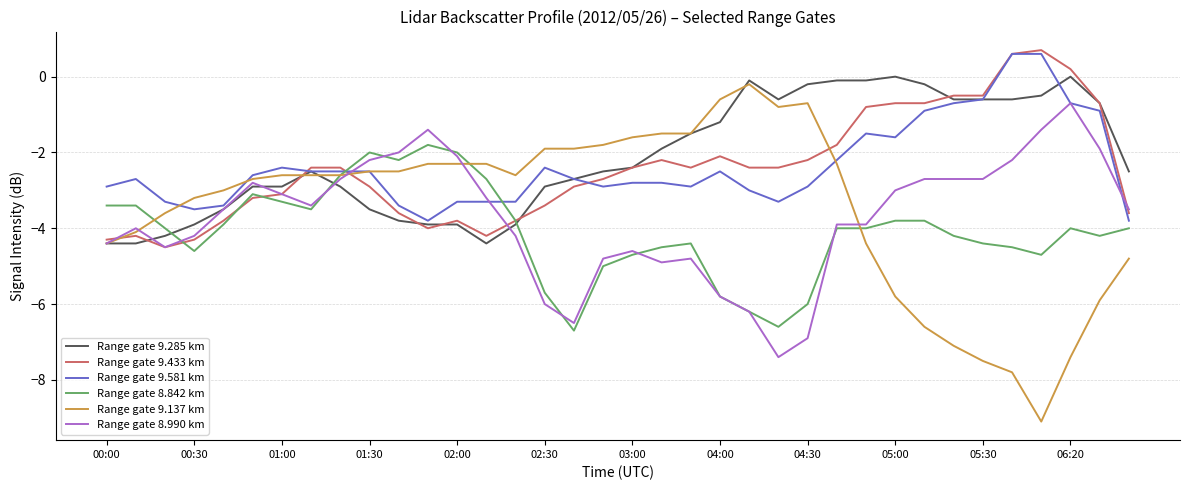

What is the maximum value shown in the chart?

0.7